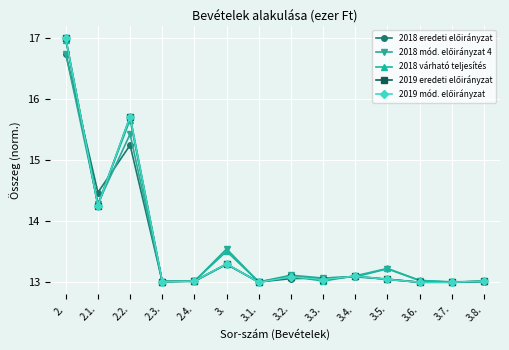

What are all the series names shown in the legend?

2018 eredeti előirányzat, 2018 mód. előirányzat 4, 2018 várható teljesítés, 2019 eredeti előirányzat, 2019 mód. előirányzat